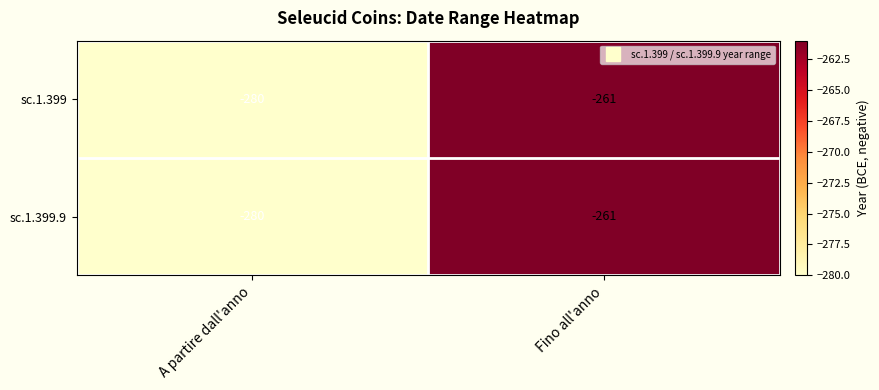

Is it true that sc.1.399 equals -115 at Fino all'anno?

False